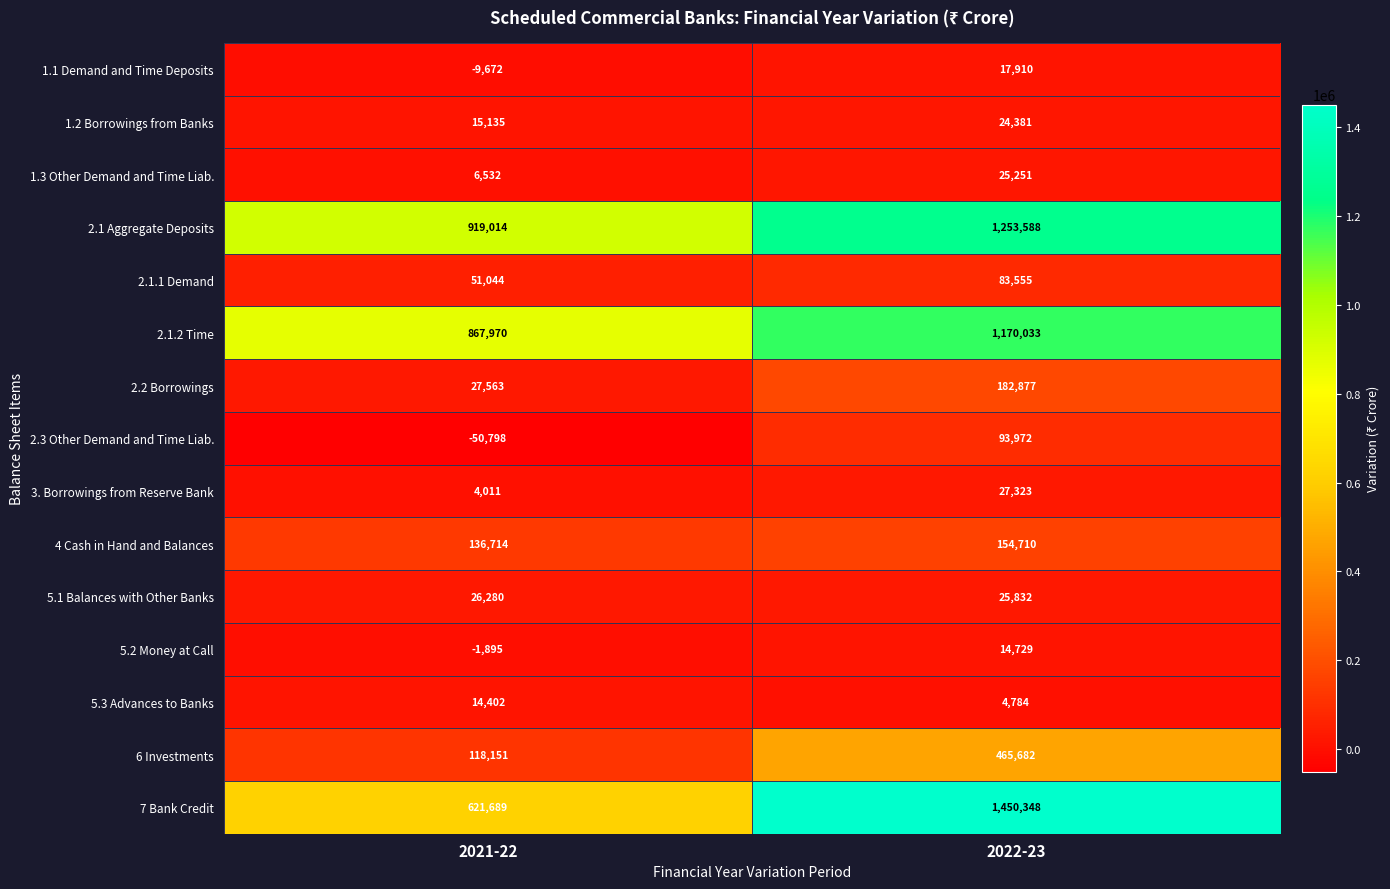

What value does the 2.1.1 Demand series have at 2021-22, to the nearest 100?

51000